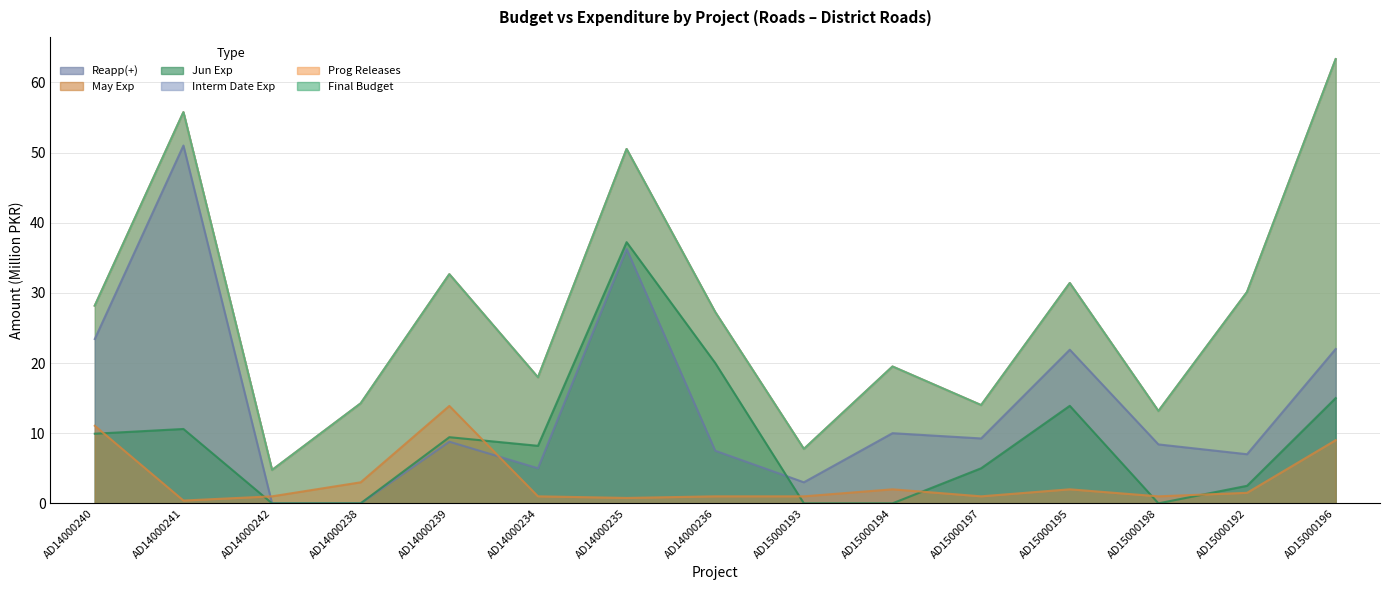

Between AD14000235 and AD15000197, which is larger?

AD14000235